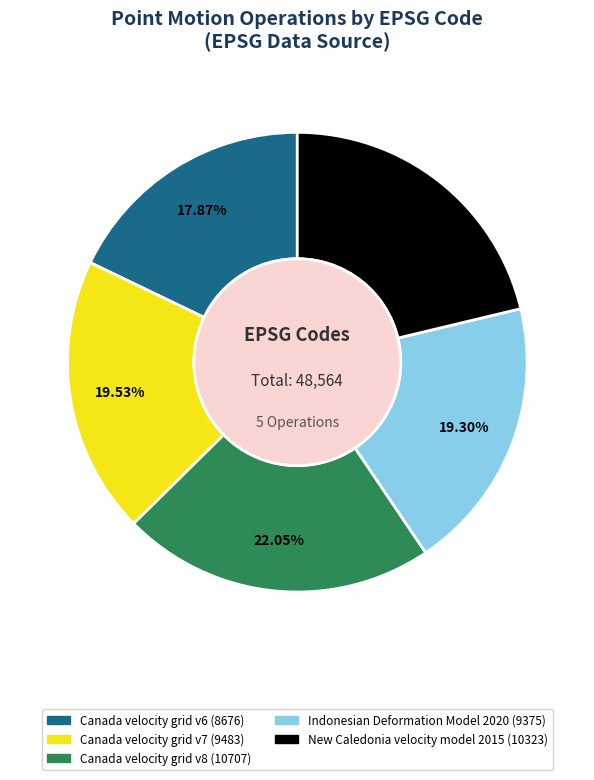

How much of the chart is everything except Canada velocity grid v8?

78.0%